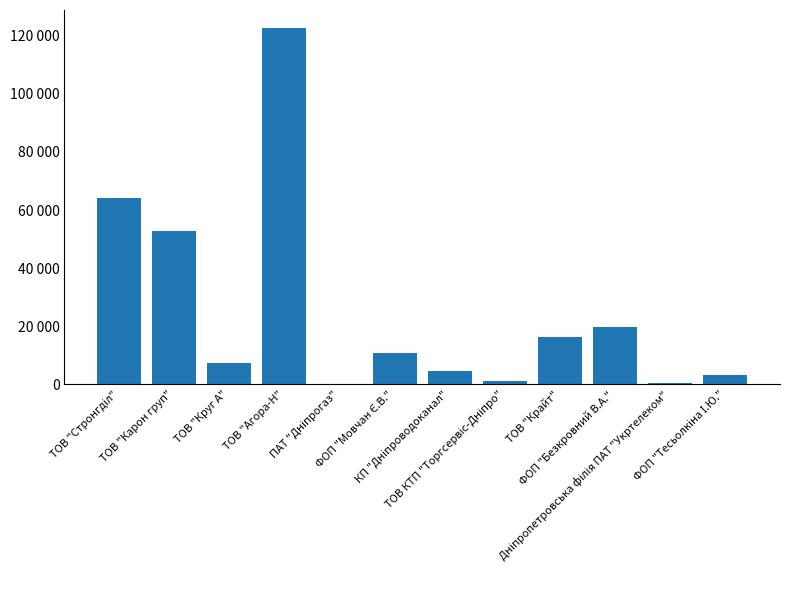

What position from the right is Дніпропетровська філія ПАТ "Укртелеком"?

2